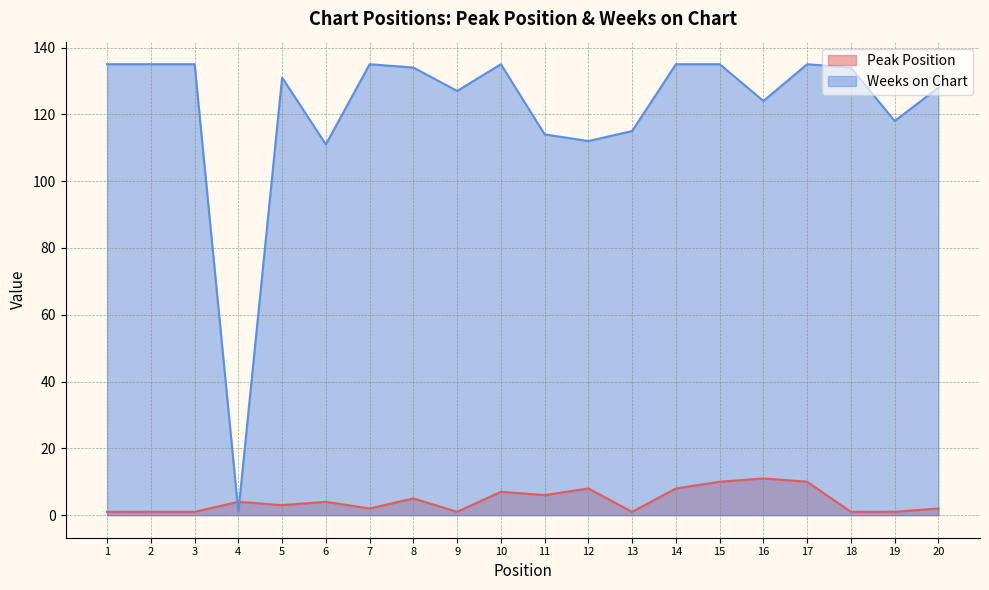

Rank the series by their average value, from highest to lowest.

Weeks on Chart, Peak Position